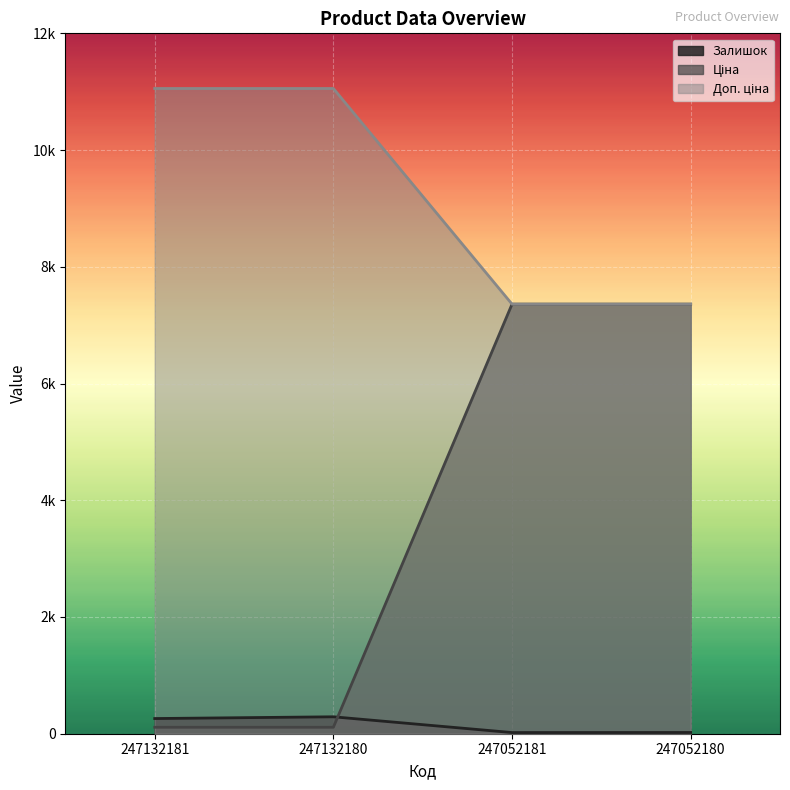

How many lines are shown in the chart?

3